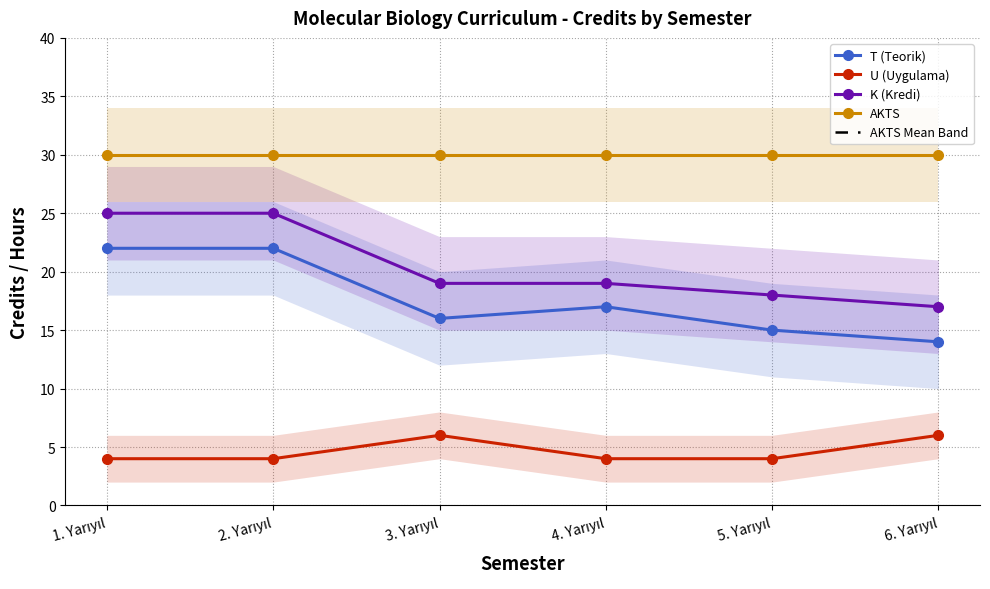

What is the label of the 2nd point from the left?

2. Yarıyıl